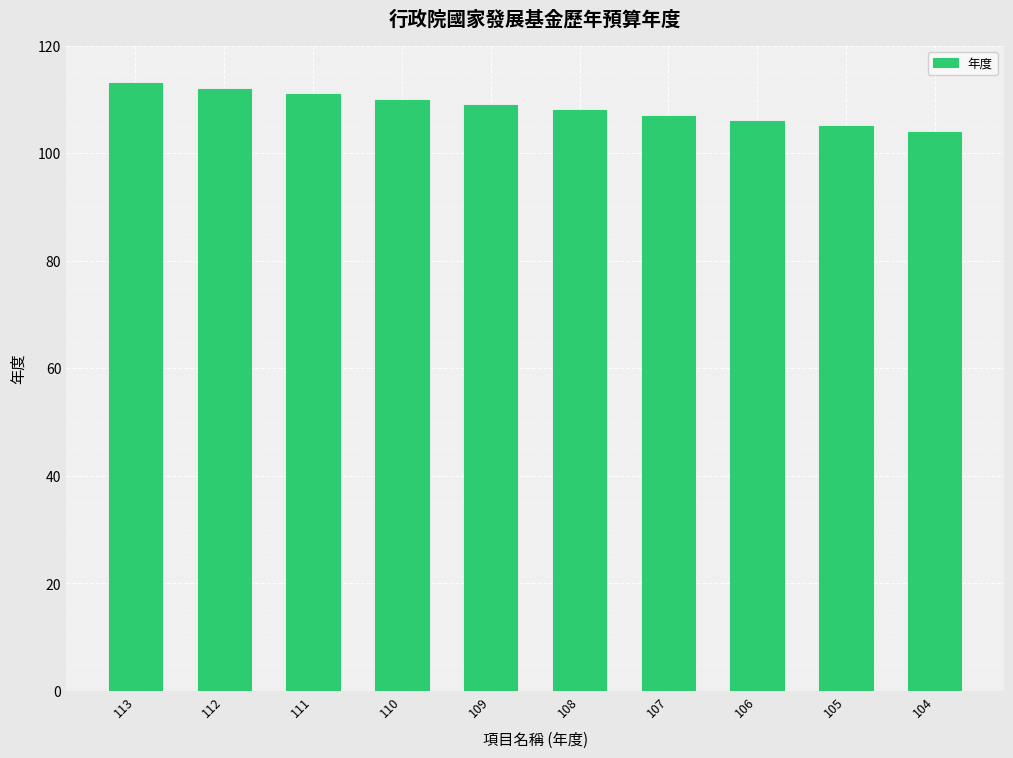

What is the sum of the values at 109 and 110?

219